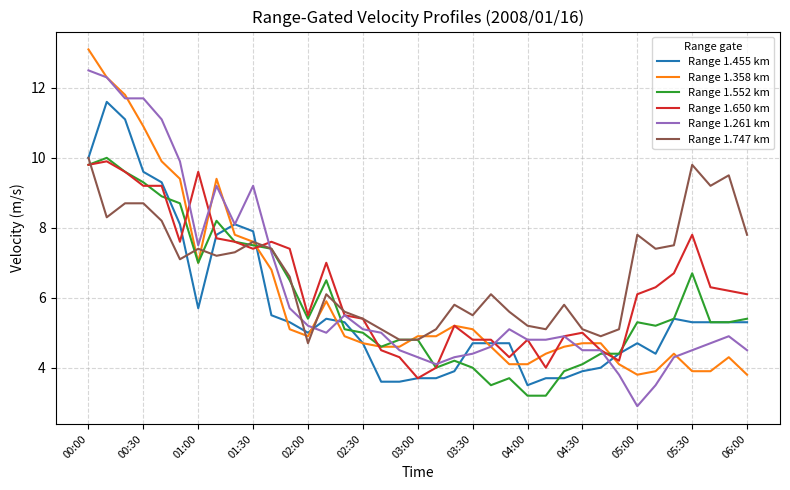

What is the smallest value displayed?

2.9